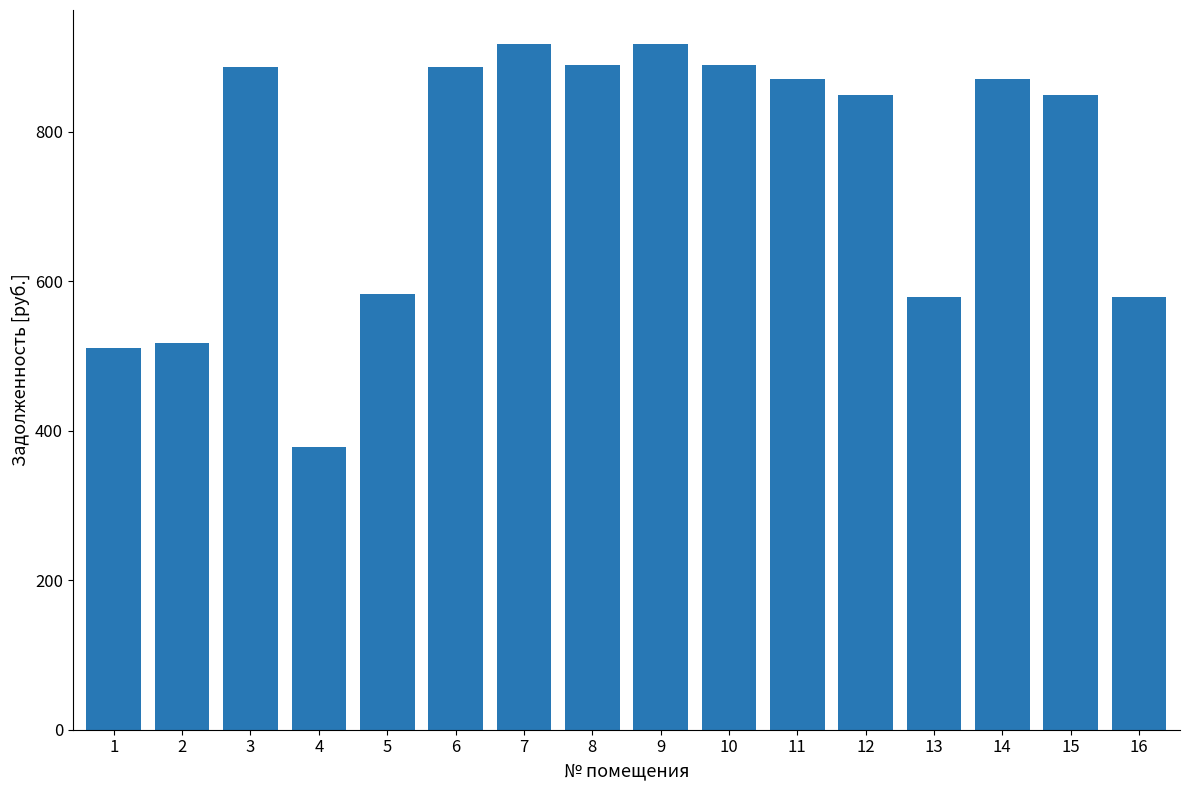

What is the sum of all values?

11969.9